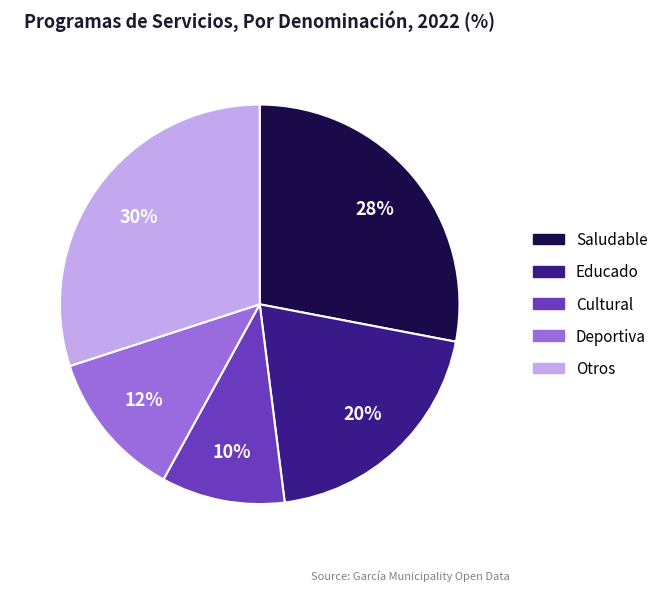

To the nearest percent, what portion does Deportiva represent?

12%